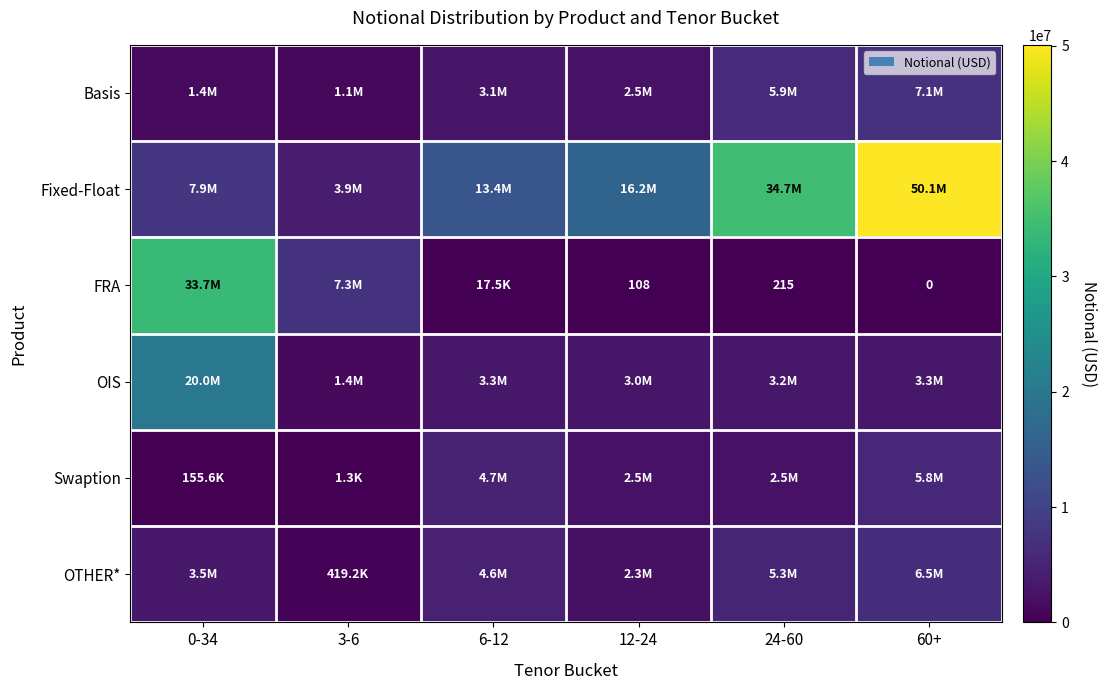

True or false: FRA has a value of 304 at 24-60.

False